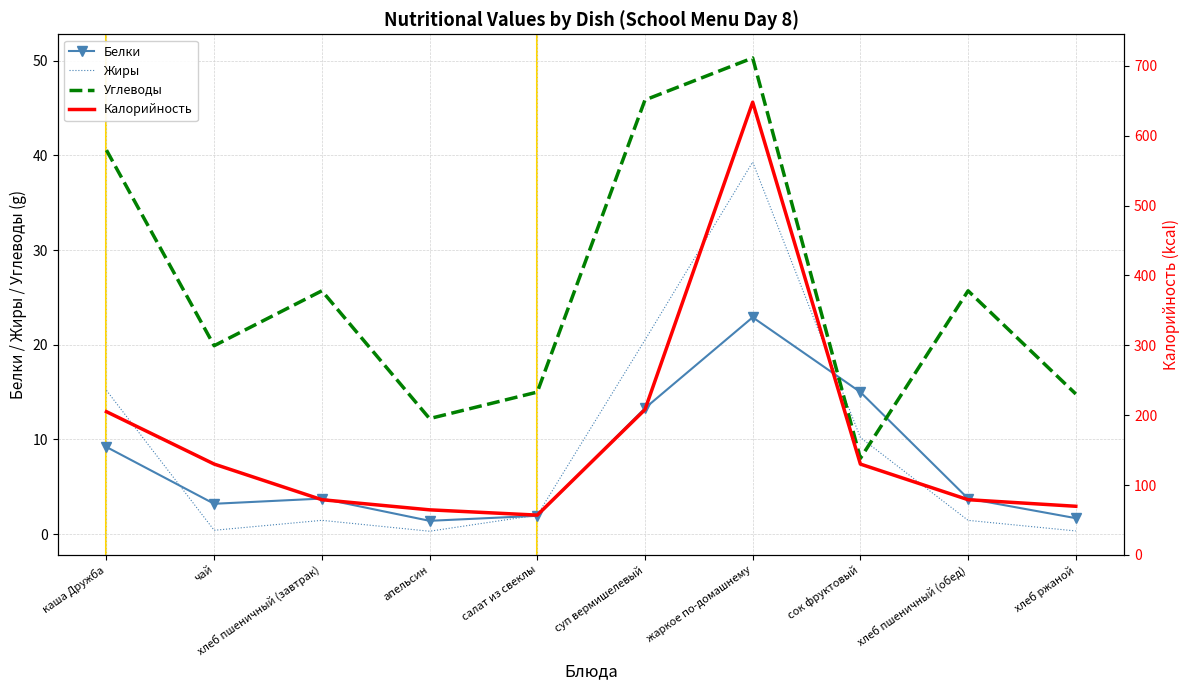

What is the maximum value for Белки?

22.9